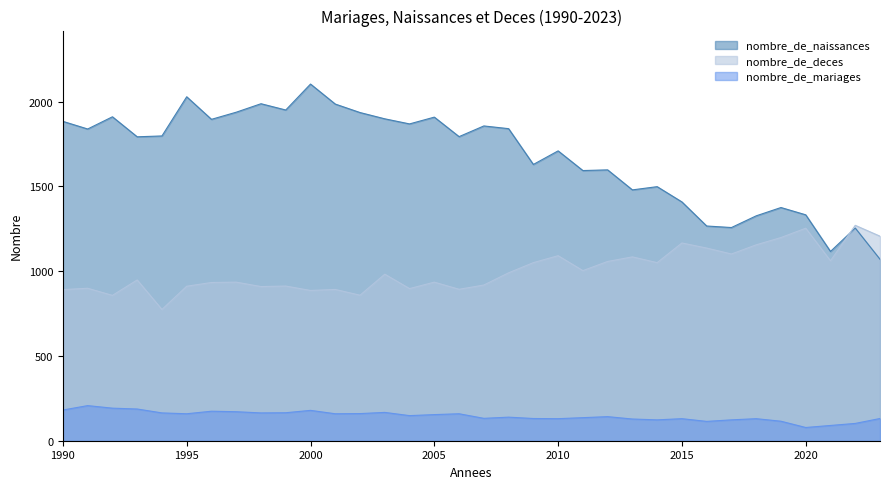

The value of nombre_de_naissances at 2008 is 1840. True or false?

True